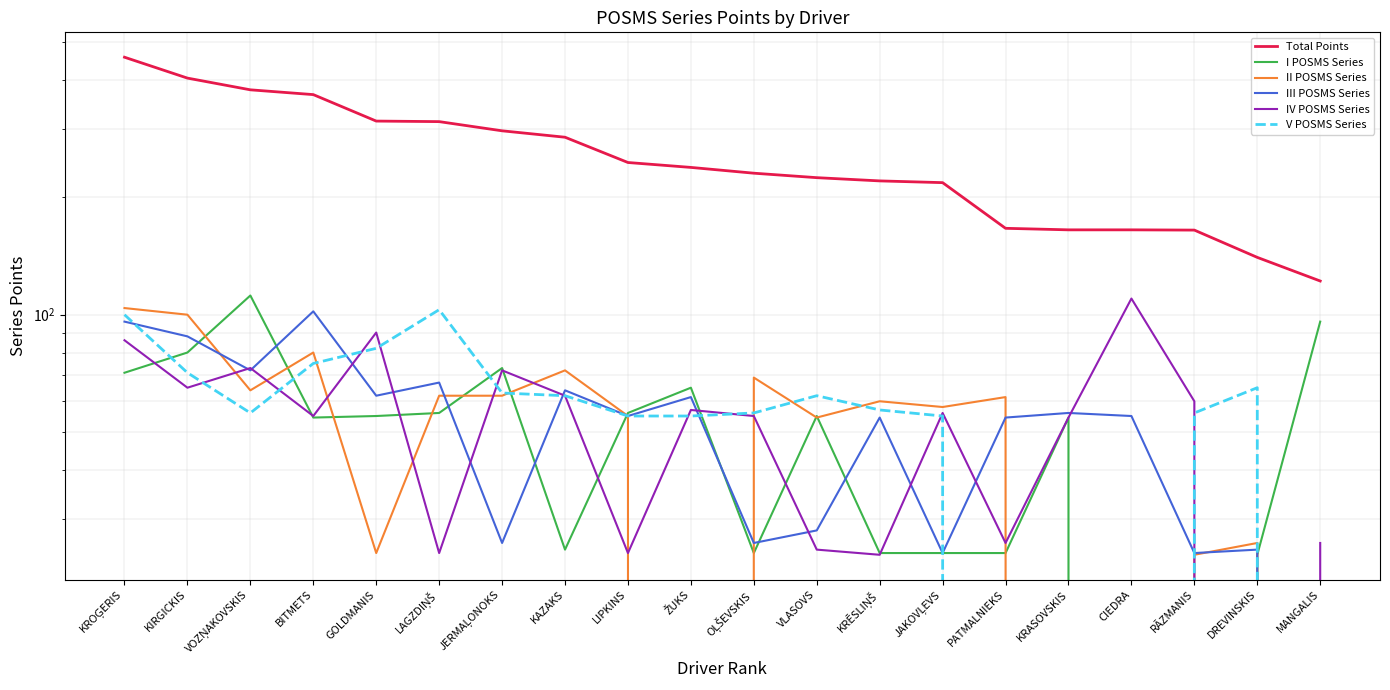

Where do V POSMS Series and I POSMS Series first cross each other?

KROĢERIS and KIRGICKIS